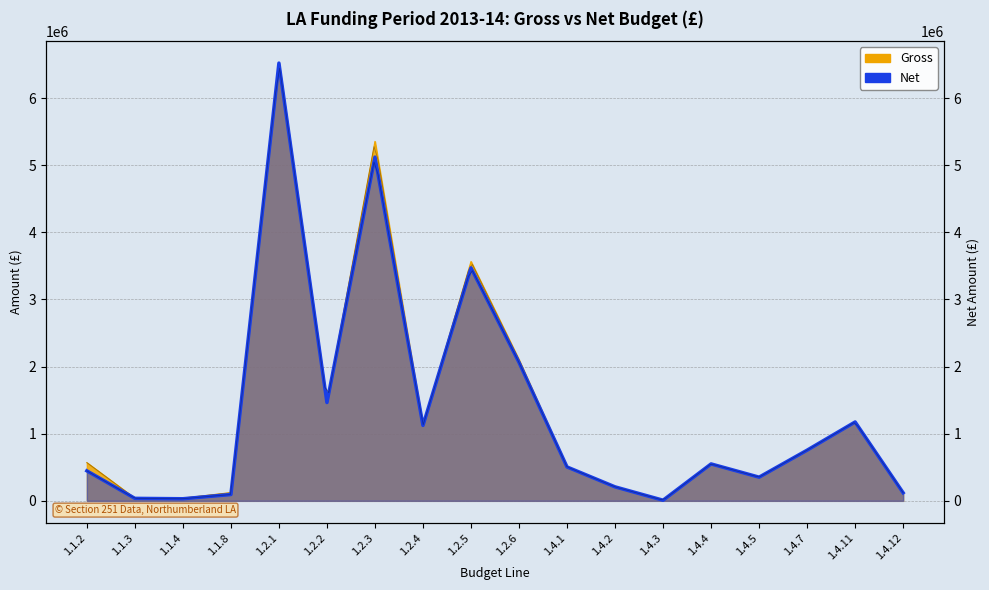

Reading left to right, extract all data points from this chart.

Gross: 1.1.2=569470	1.1.3=40100	1.1.4=41600	1.1.8=122460	1.2.1=6521018	1.2.2=1464250	1.2.3=5354373	1.2.4=1123505	1.2.5=3565044	1.2.6=2102630	1.4.1=504830	1.4.2=208430	1.4.3=9430	1.4.4=550000	1.4.5=352831	1.4.7=755000	1.4.11=1174920	1.4.12=120050
Net: 1.1.2=446940	1.1.3=37190	1.1.4=31250	1.1.8=94300	1.2.1=6521018	1.2.2=1464250	1.2.3=5120543	1.2.4=1123505	1.2.5=3470096	1.2.6=2061938	1.4.1=504830	1.4.2=208430	1.4.3=9430	1.4.4=550000	1.4.5=352831	1.4.7=755000	1.4.11=1174920	1.4.12=120050